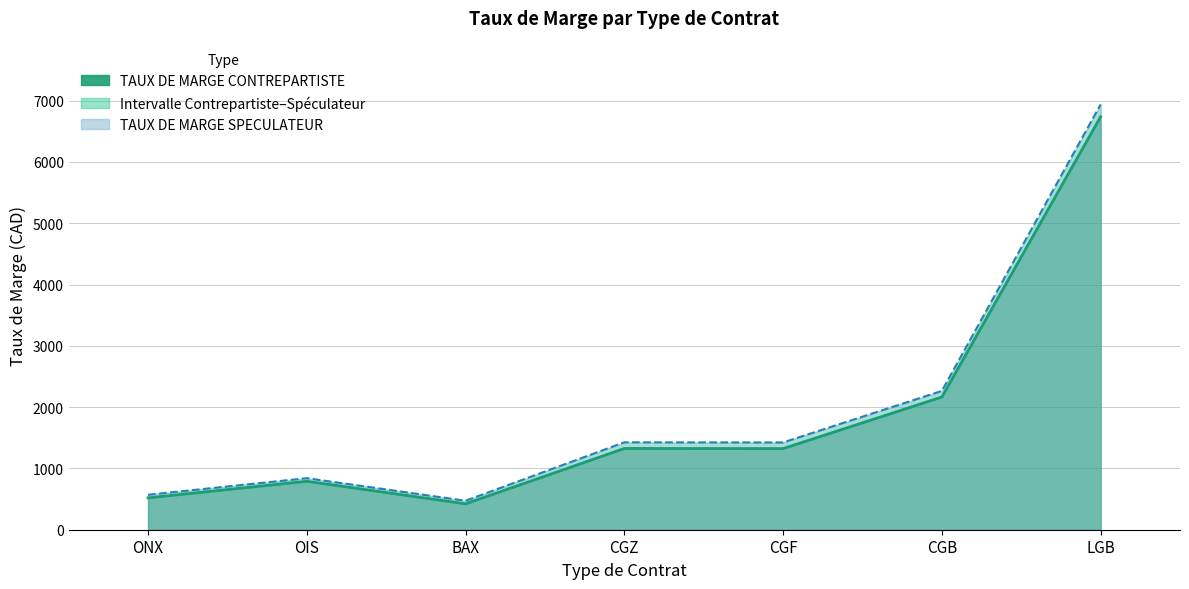

At which category does the chart reach its minimum across all series?

BAX